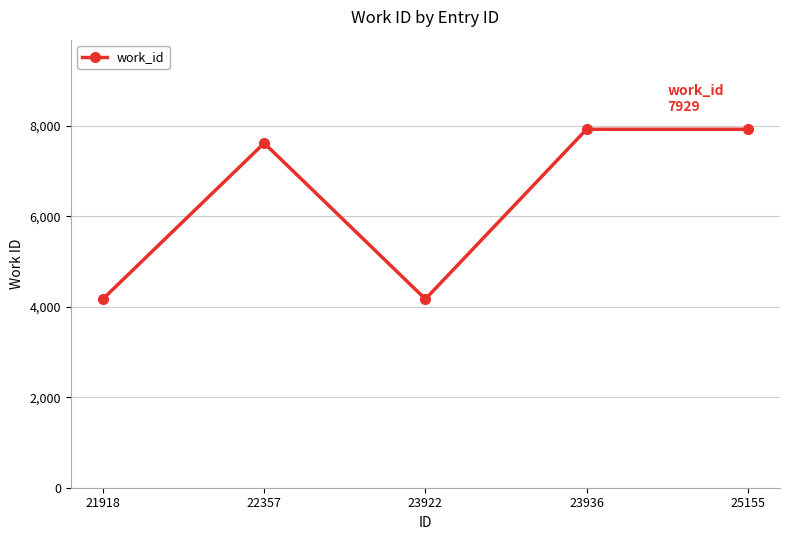

What is the minimum value shown in the chart?

4173